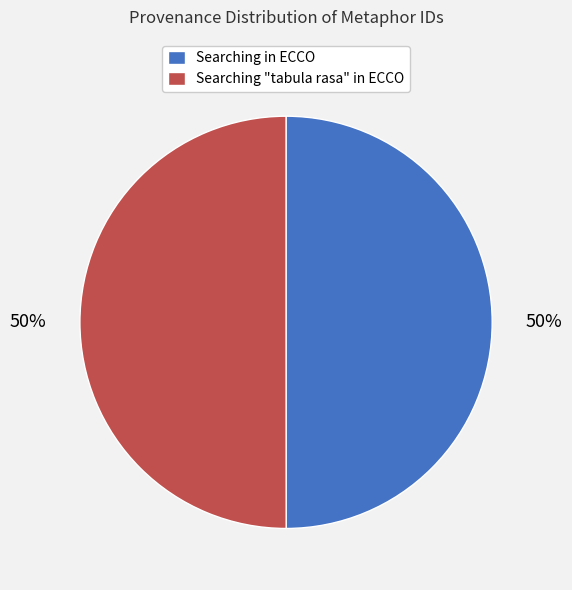

The Searching "tabula rasa" in ECCO slice represents 38% of the pie. True or false?

False